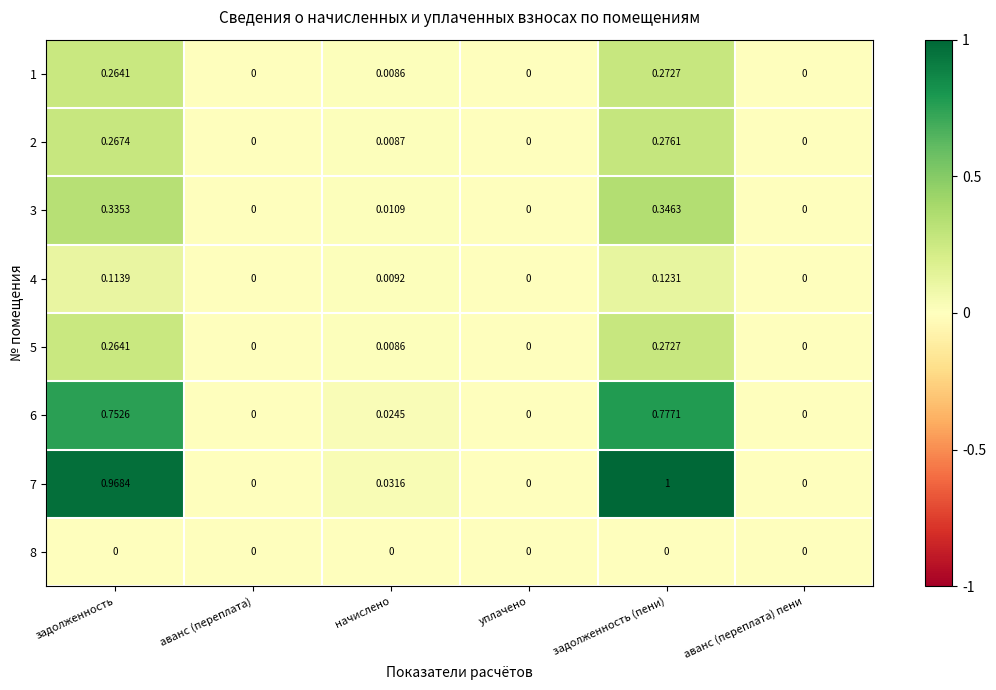

Which series changed the most between задолженность and уплачено?

7